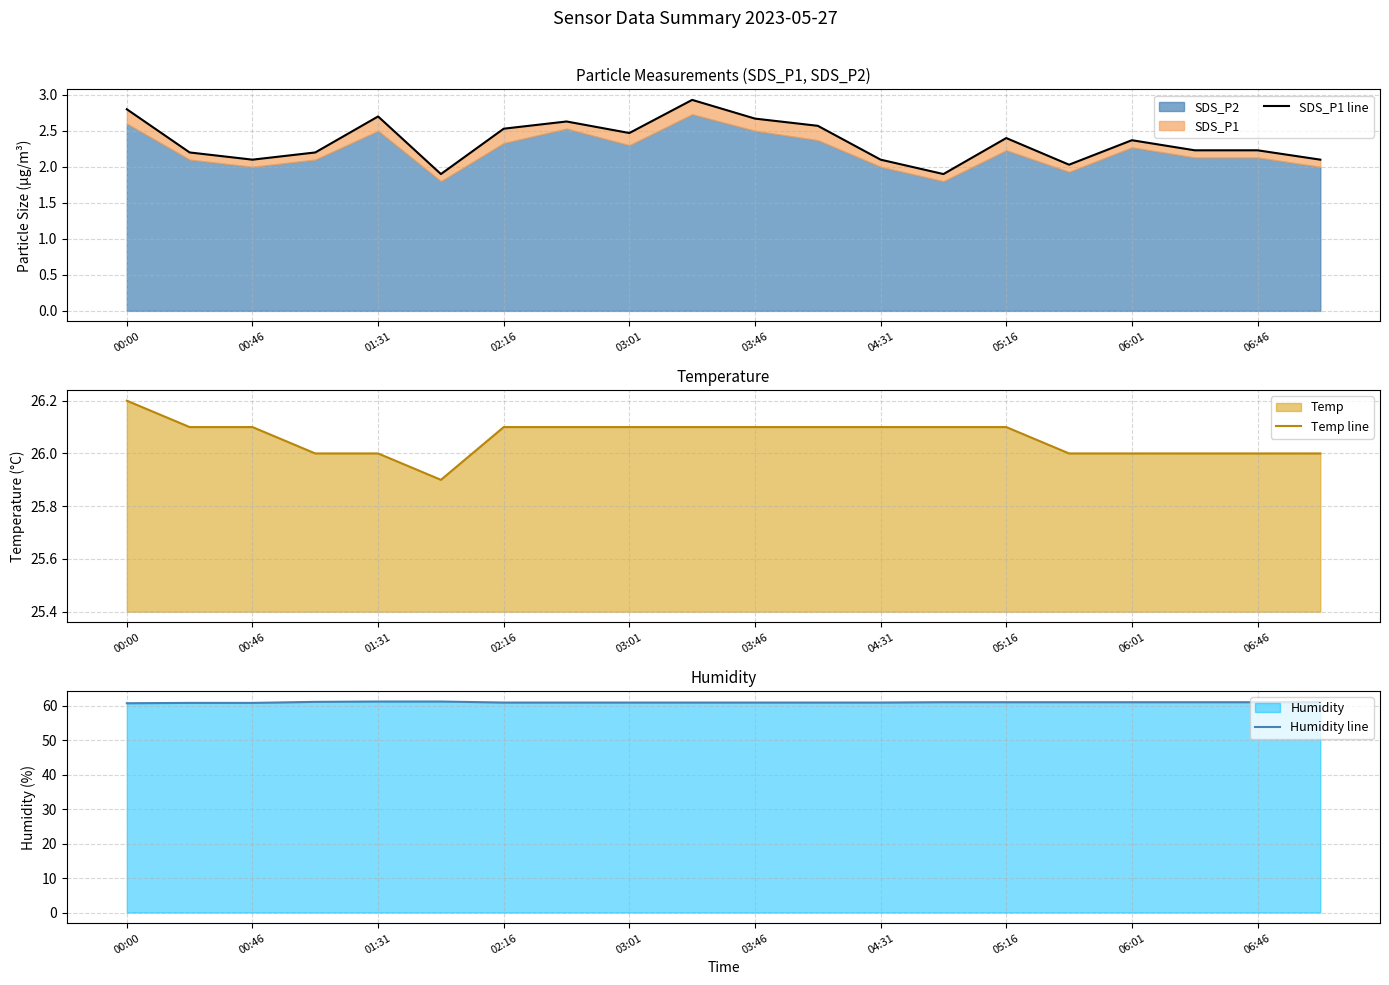

What is the highest value of the Temp line series?

26.2